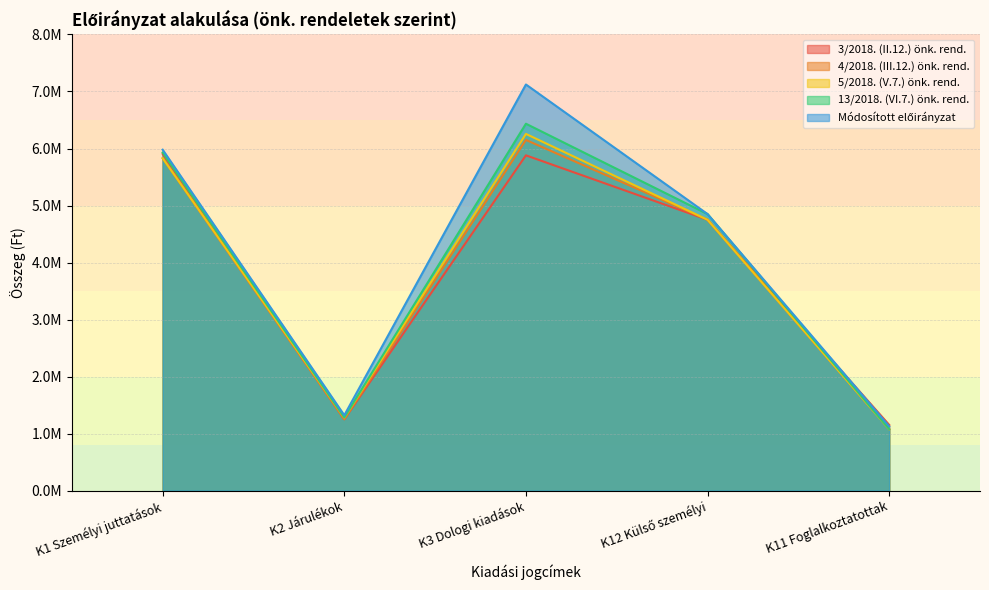

True or false: Módosított előirányzat and 4/2018. (III.12.) önk. rend. cross at least once.

False